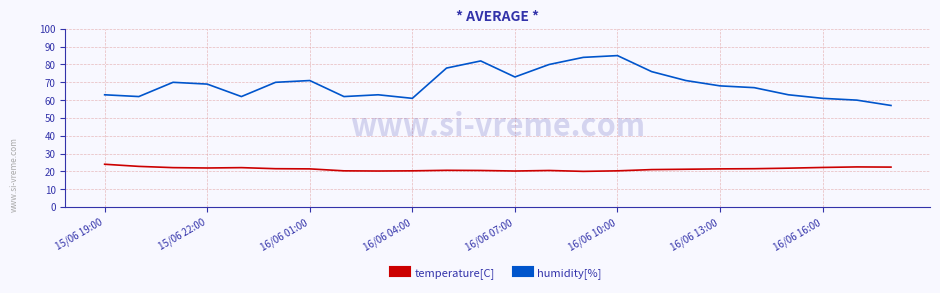

What is the minimum value shown in the chart?

20.0